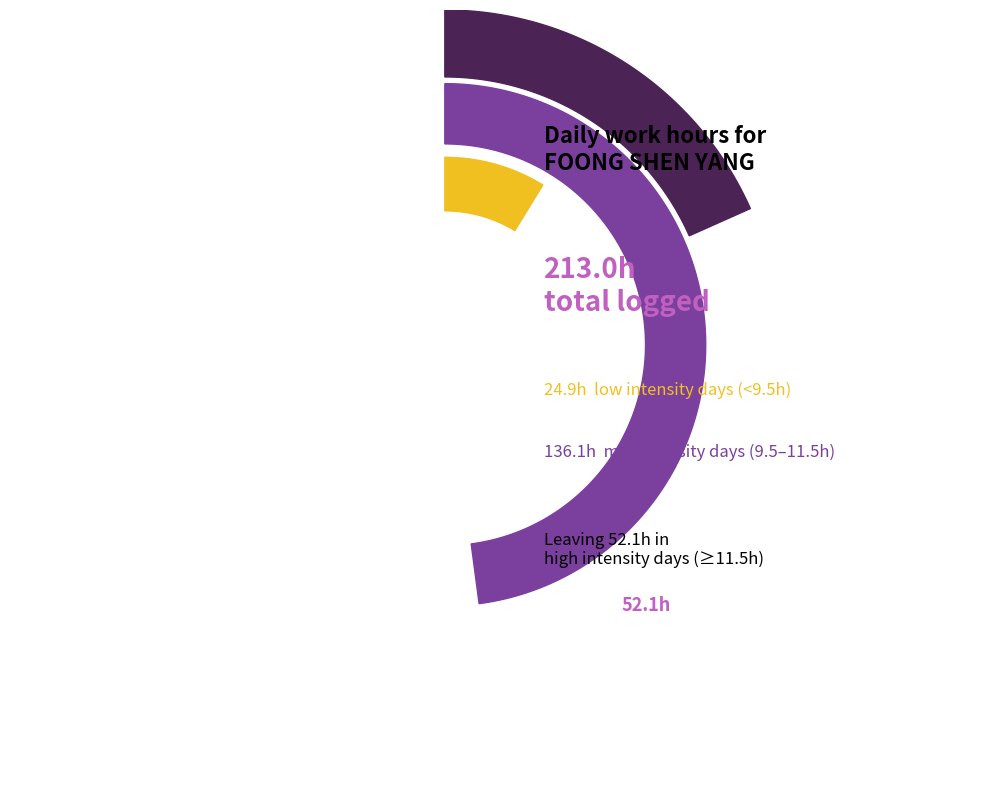

What is the change in value from 18-Thu to 22-Mon?

+0.2